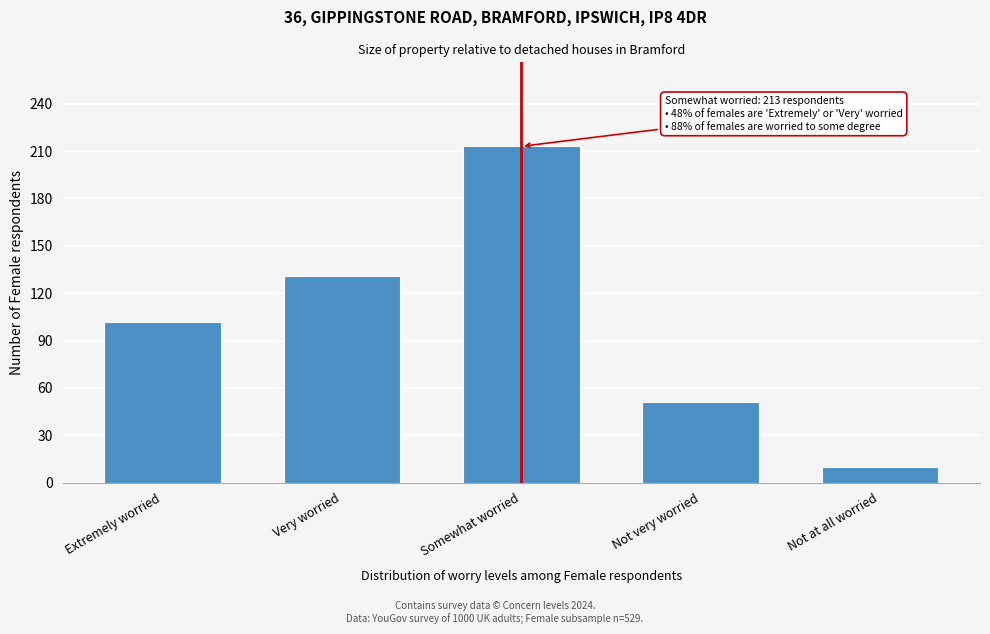

Reading right to left, what are all the values shown in this chart?

10	51	213	131	102